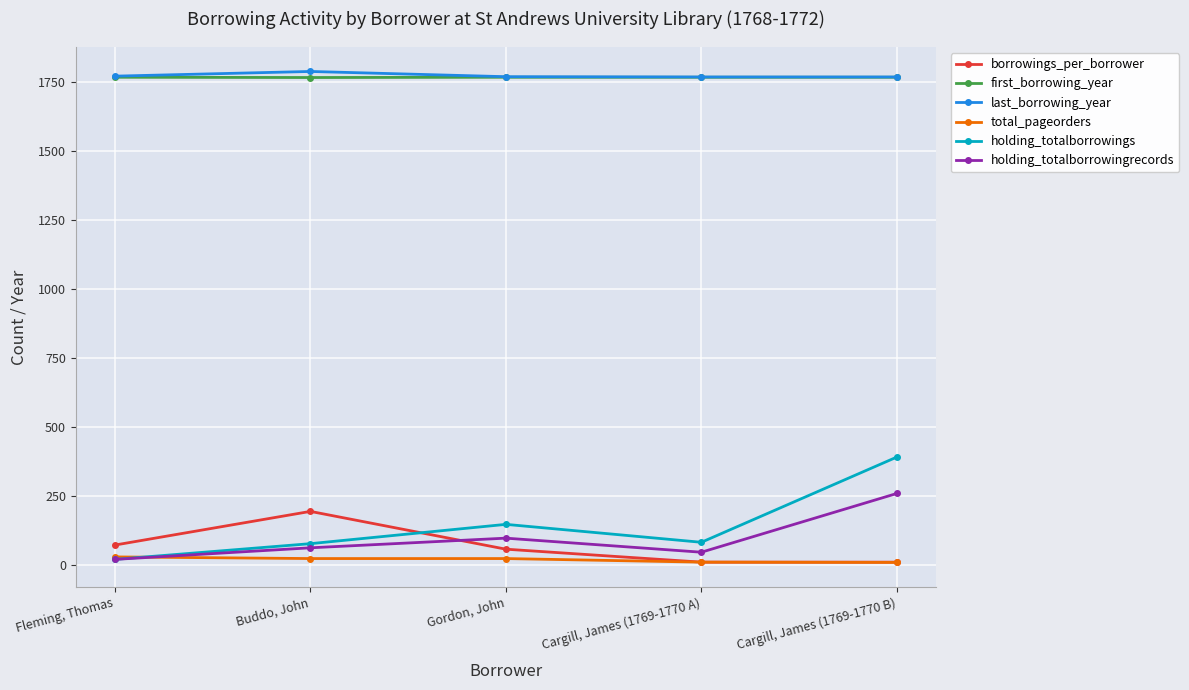

What are all the series names shown in the legend?

borrowings_per_borrower, first_borrowing_year, last_borrowing_year, total_pageorders, holding_totalborrowings, holding_totalborrowingrecords